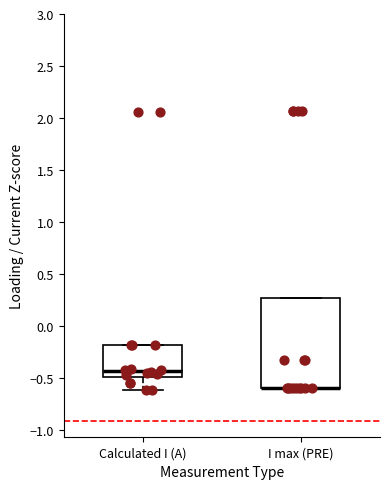

Reading left to right, transcribe this box plot: for each box, give where its median line is, the range the box spans, and where its two whiskers end, as read against the y-axis. The values are not printed on the chart, so give them approximately, as read against the axis.

Calculated I (A): median -0.45, box -0.50 to -0.20, whiskers -0.60 to -0.20
I max (PRE): median -0.60 (drawn on the box's lower edge), box -0.60 to 0.25, whiskers -0.60 to 0.25